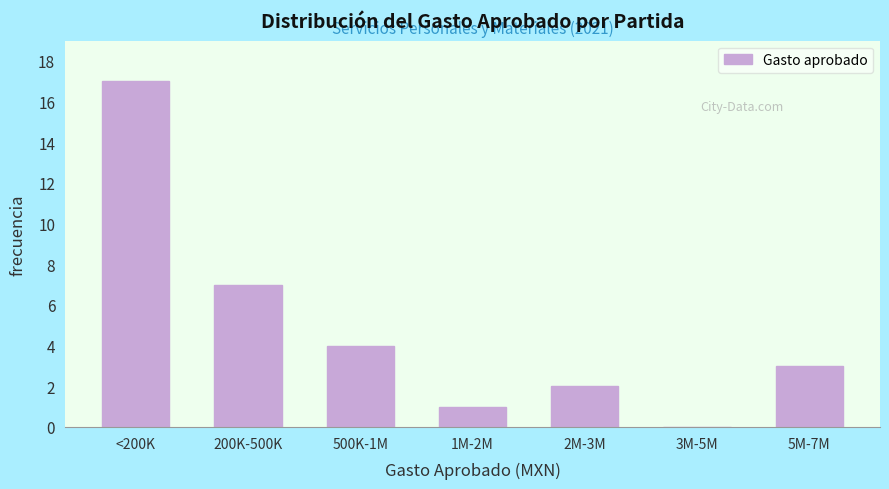

Reading left to right, extract all data points from this chart.

<200K=17	200K-500K=7	500K-1M=4	1M-2M=1	2M-3M=2	3M-5M=0	5M-7M=3